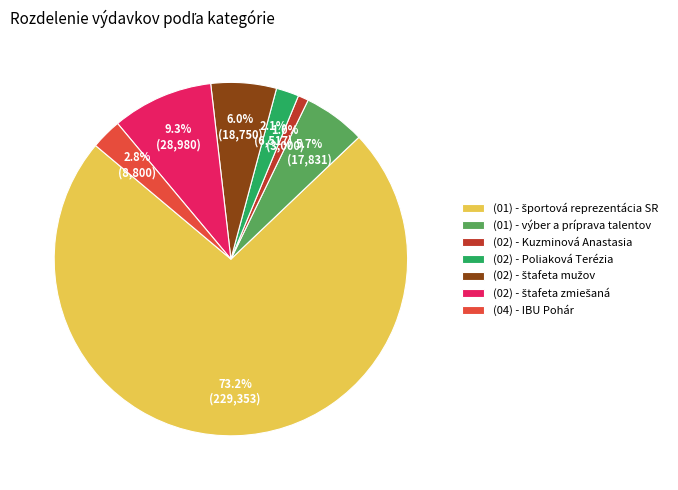

Which slice is the smallest?

(02) - Kuzminová Anastasia